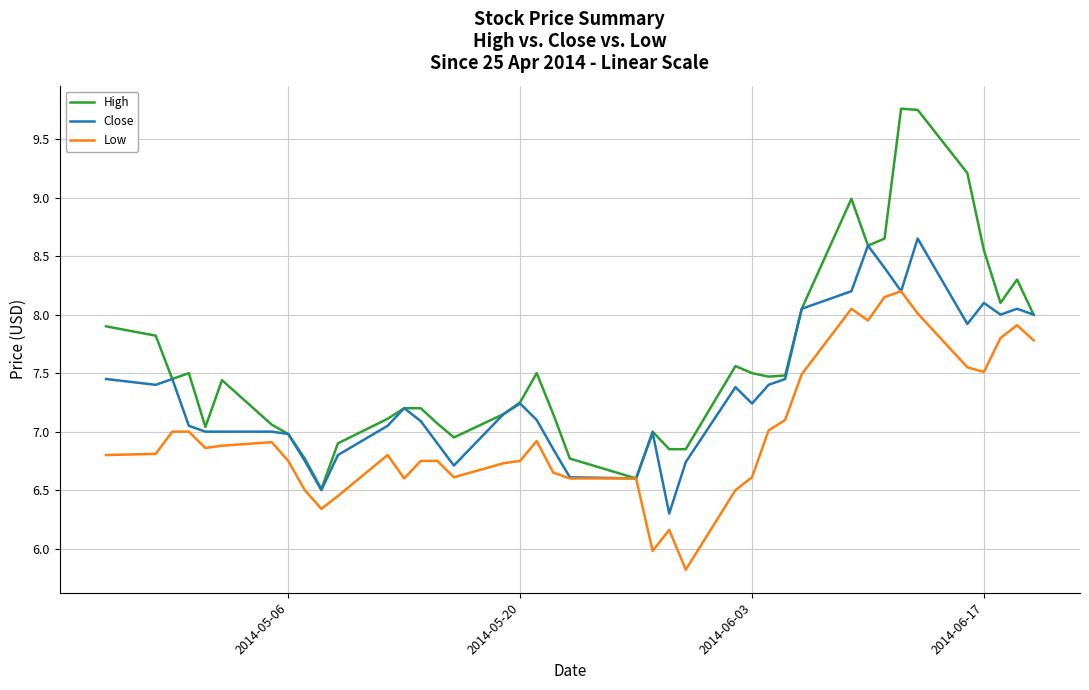

Which series has the largest total across all categories?

High